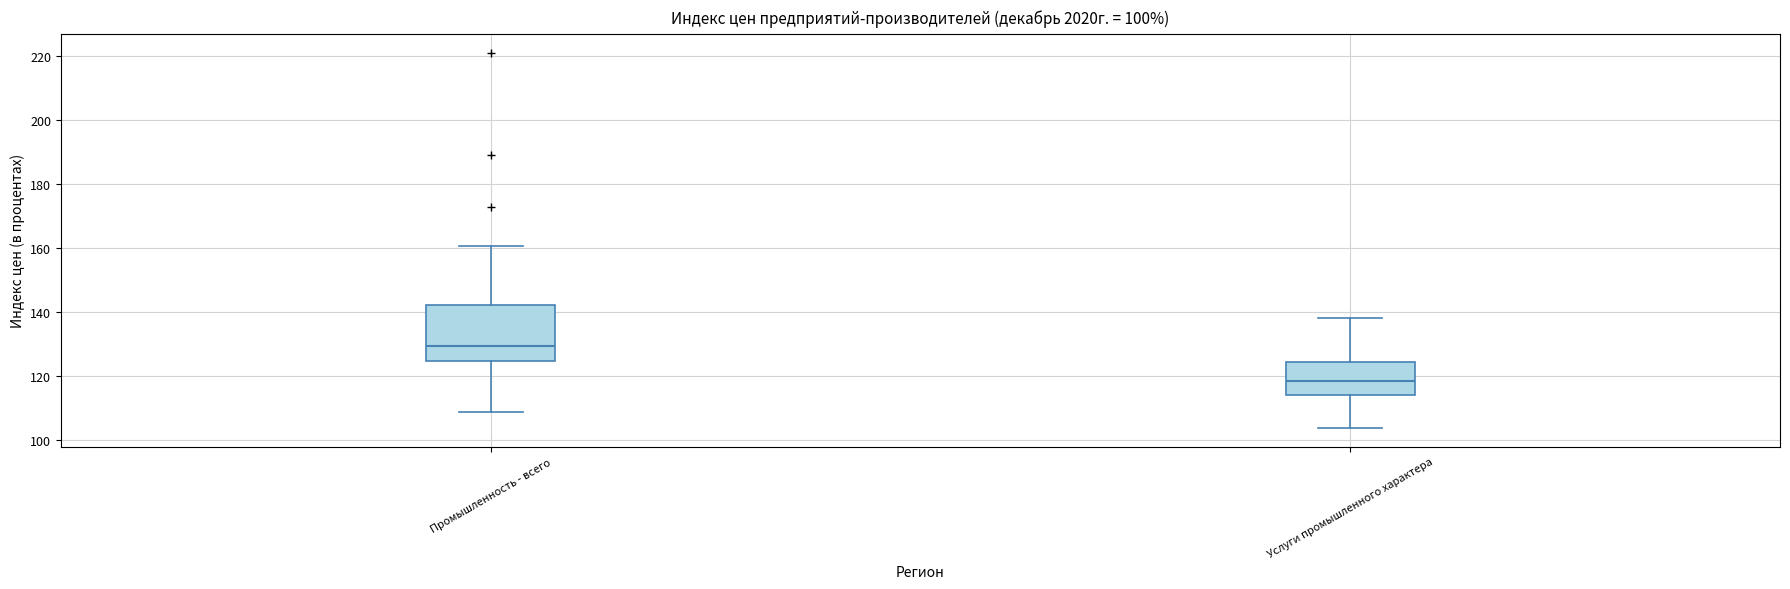

Which box has the lowest median line?

Услуги промышленного характера